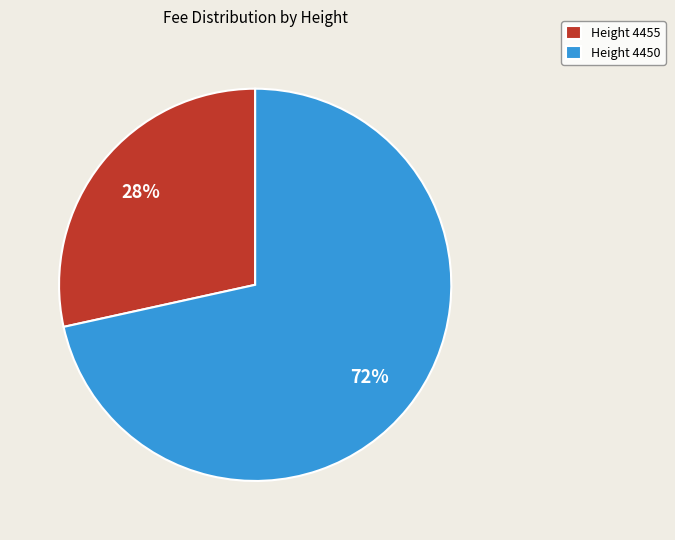

Is the sum of Height 4455 and Height 4450 greater than half?

Yes